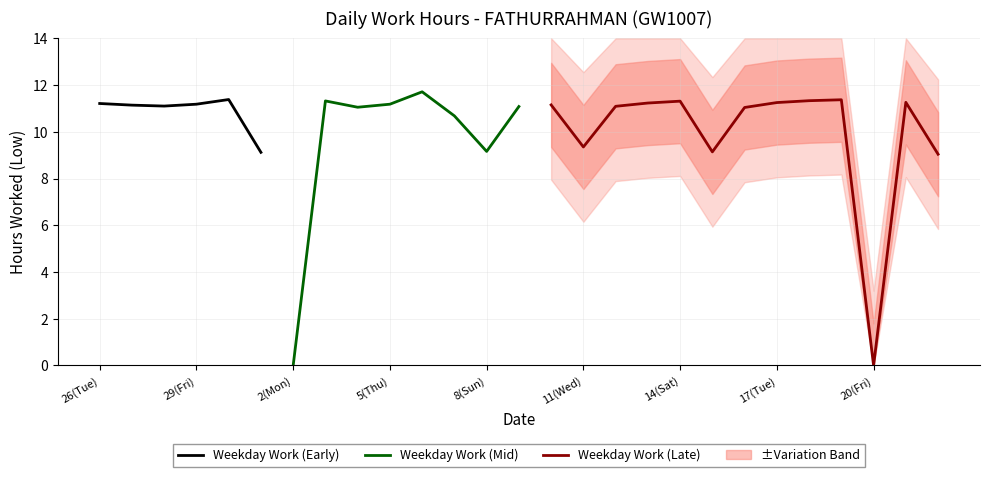

The value at 21(Sat) is 11.3. True or false?

True